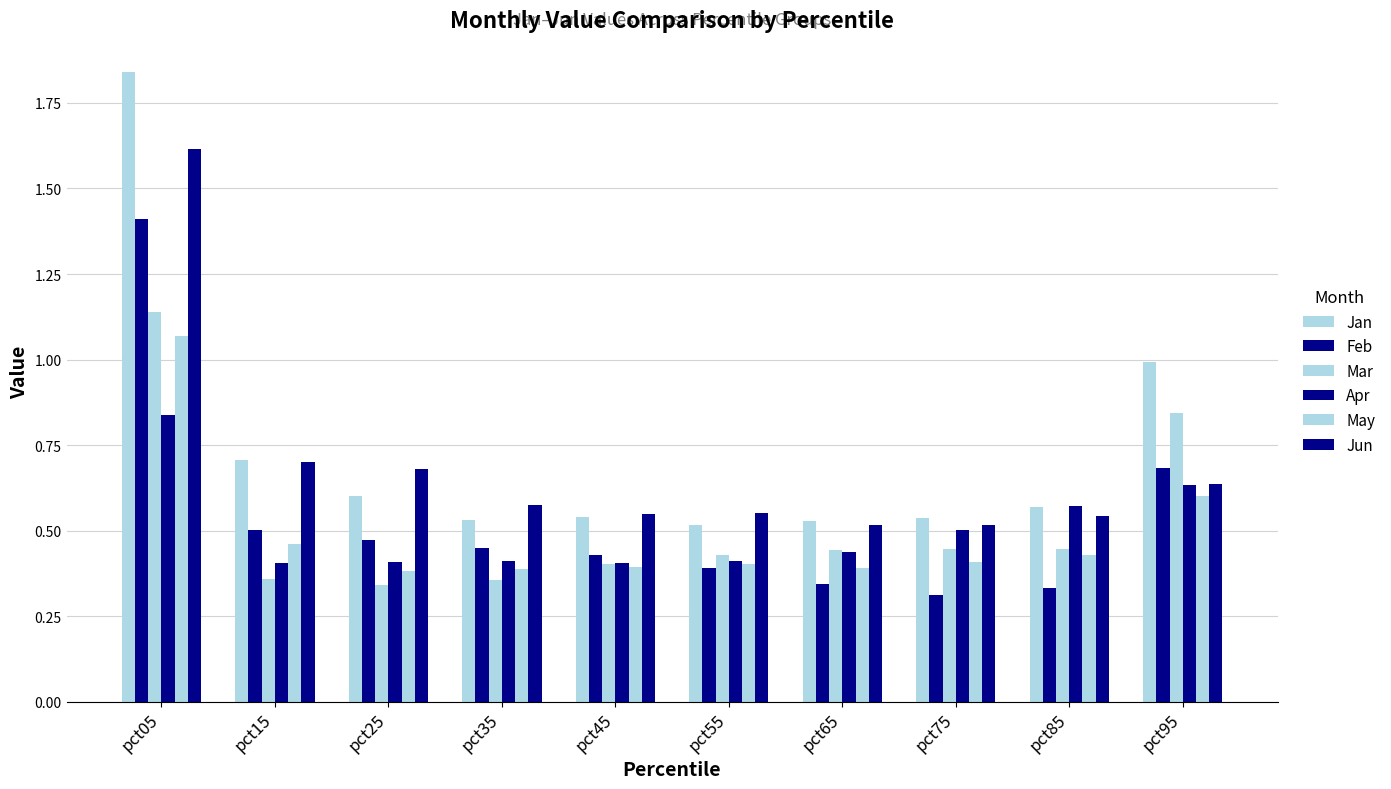

Count the number of categories in the chart.

10